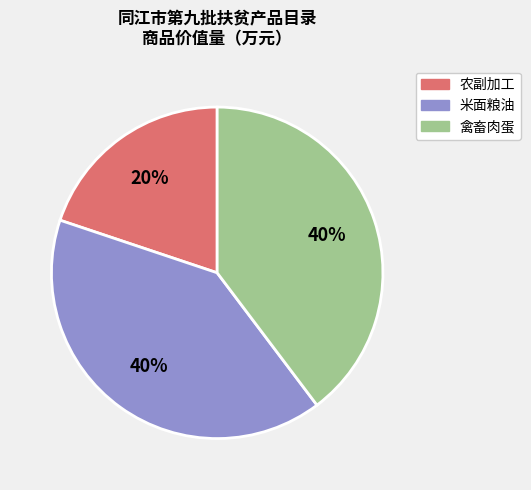

Count the number of slices in the pie.

3